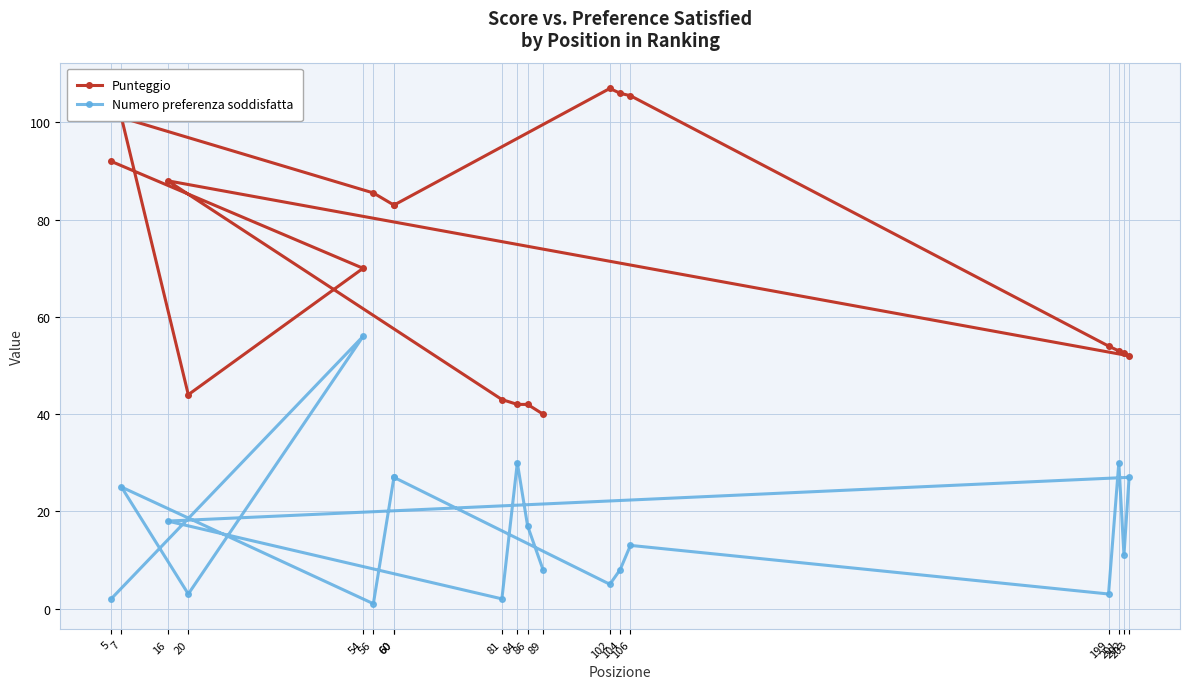

True or false: Punteggio and Numero preferenza soddisfatta cross at least once.

False